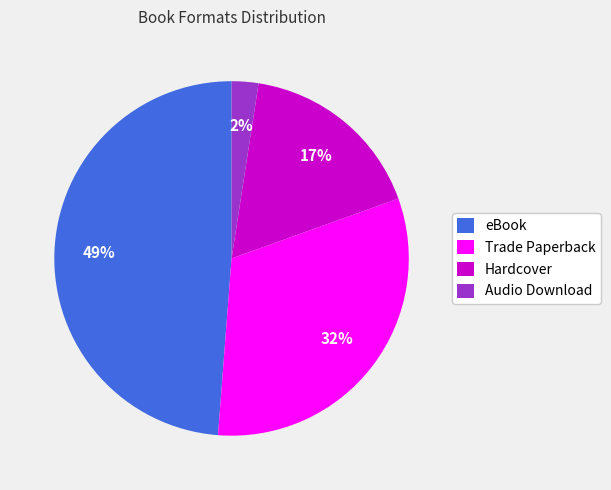

Which slice is the smallest?

Audio Download